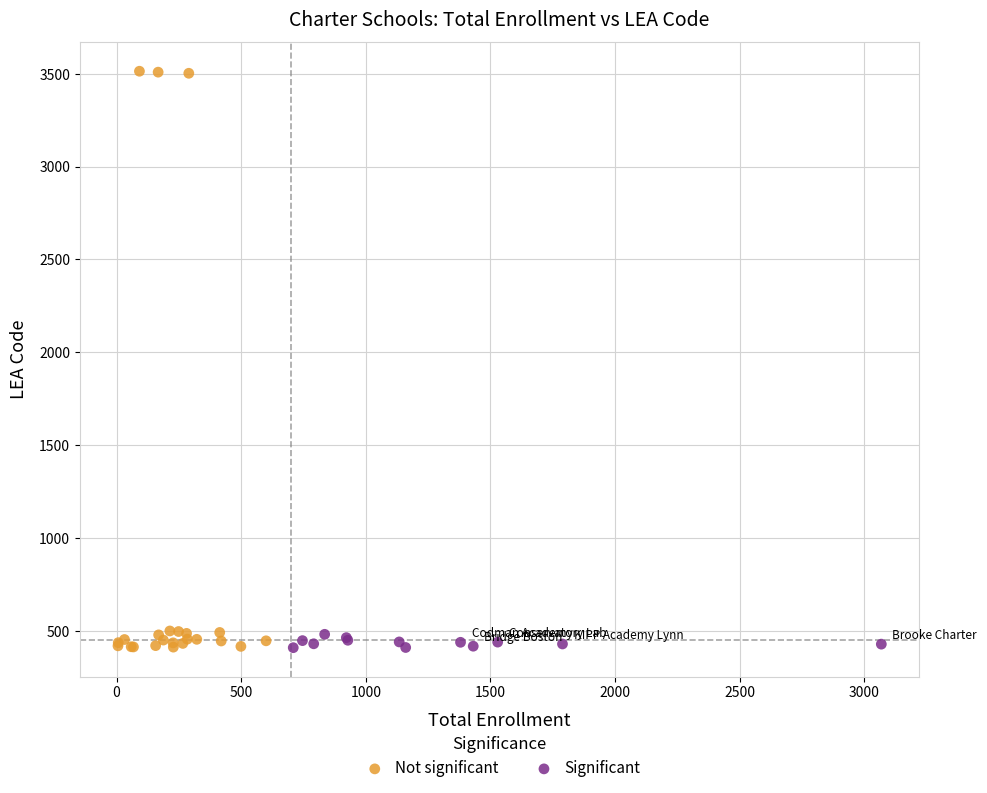

What are all the series names shown in the legend?

Not significant, Significant